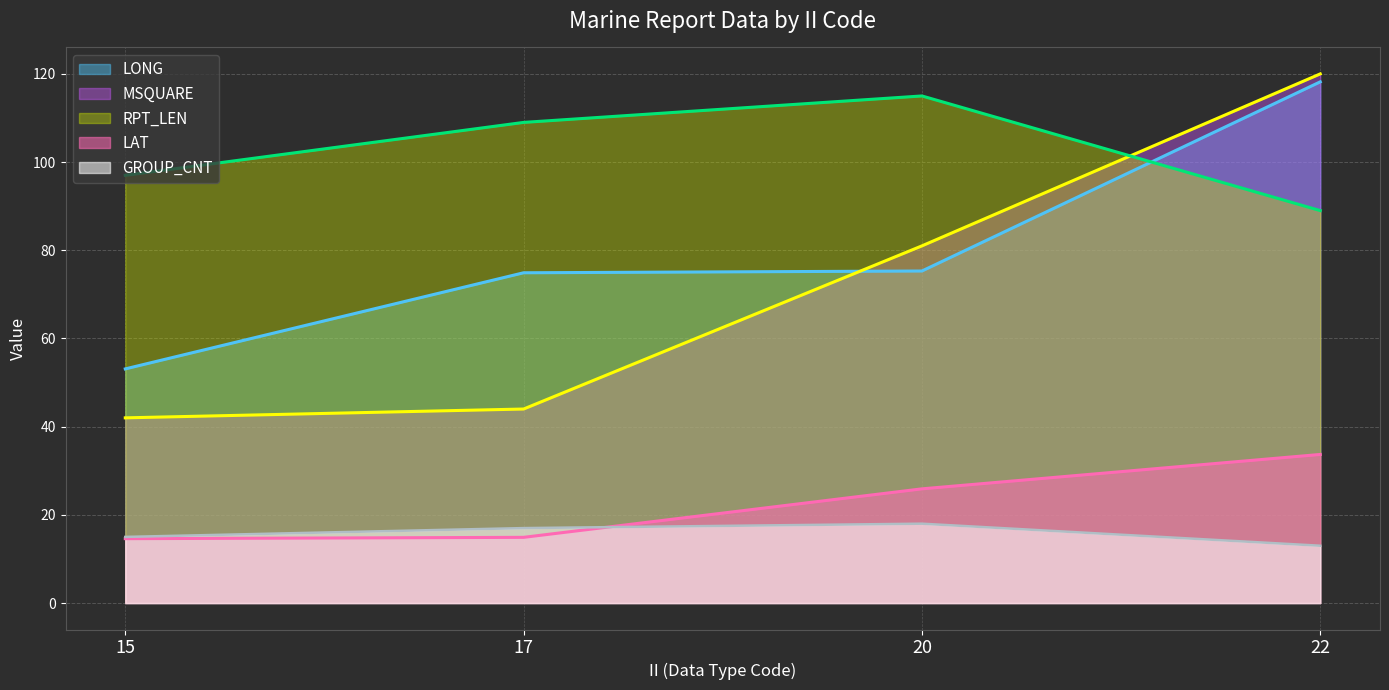

The LONG series shows 104.0 at 17. True or false?

False